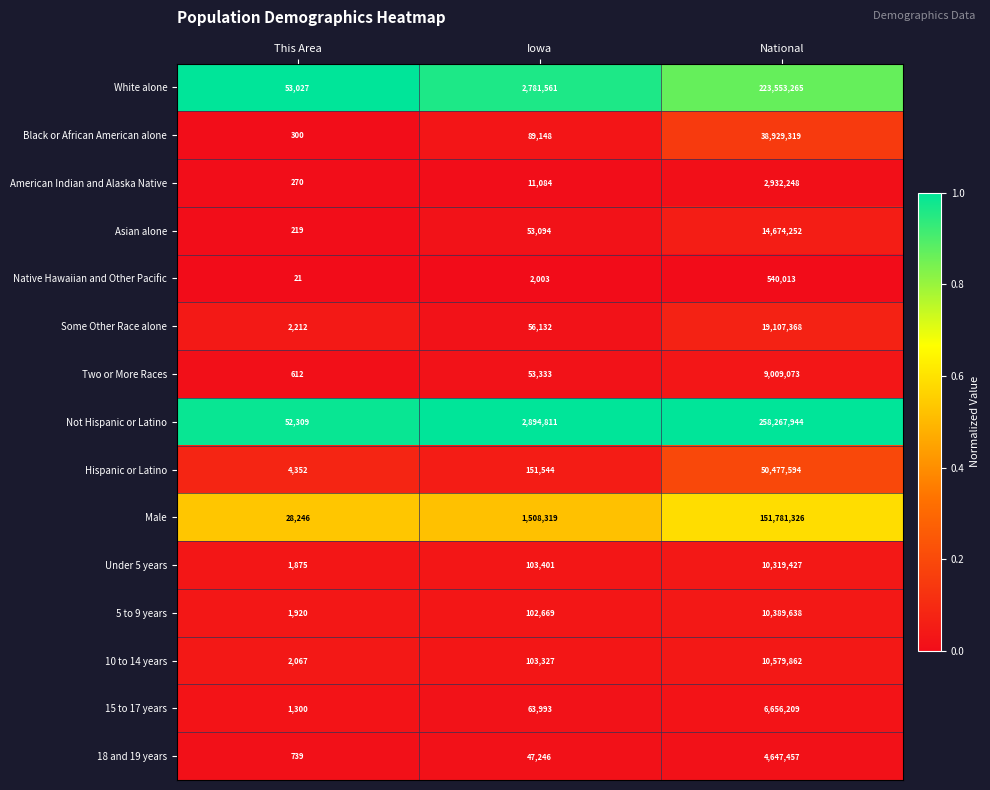

Which series has the largest total across all categories?

Not Hispanic or Latino